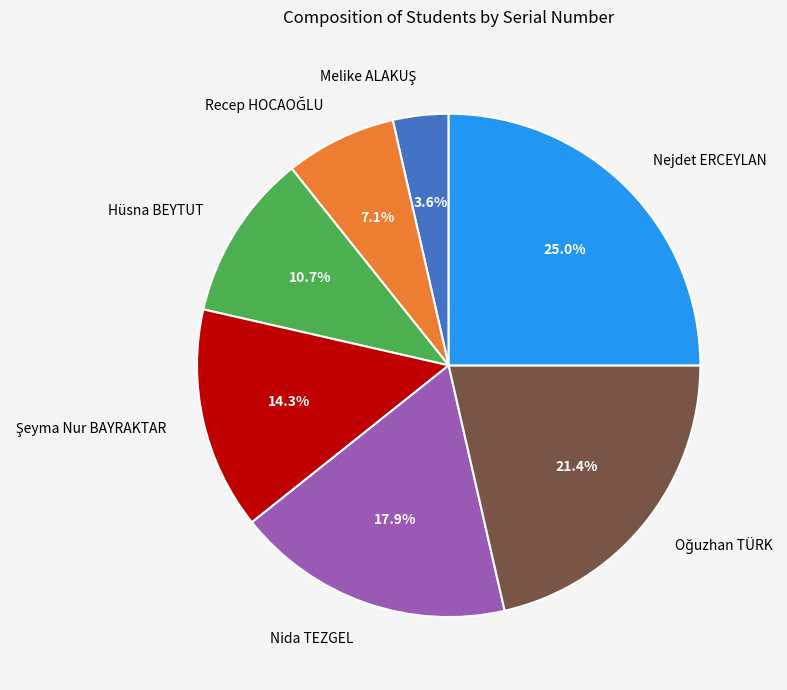

What percentage is NOT represented by Nida TEZGEL?

82.1%